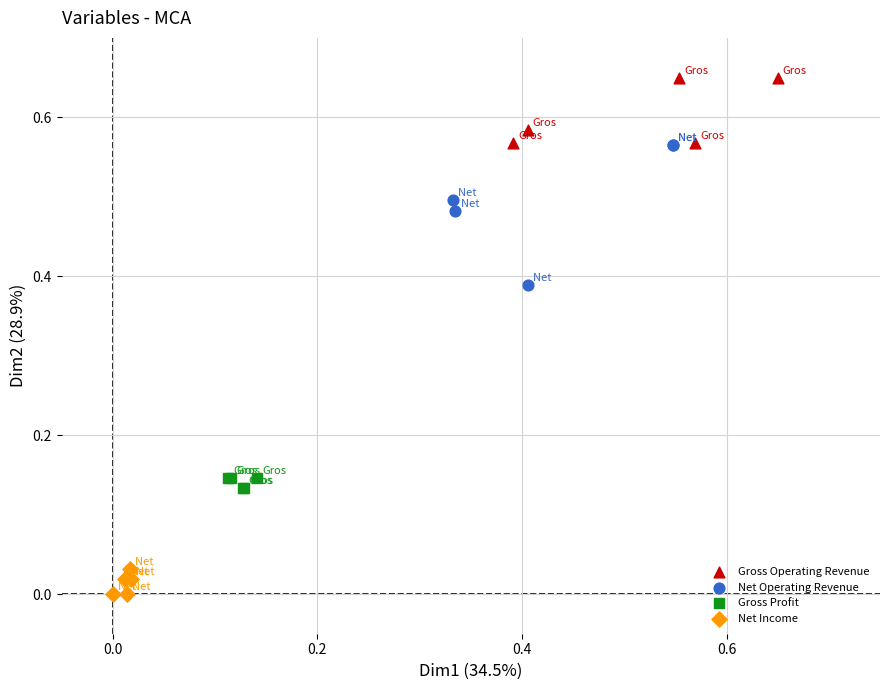

Which series contains the highest Y value?

Gross Operating Revenue